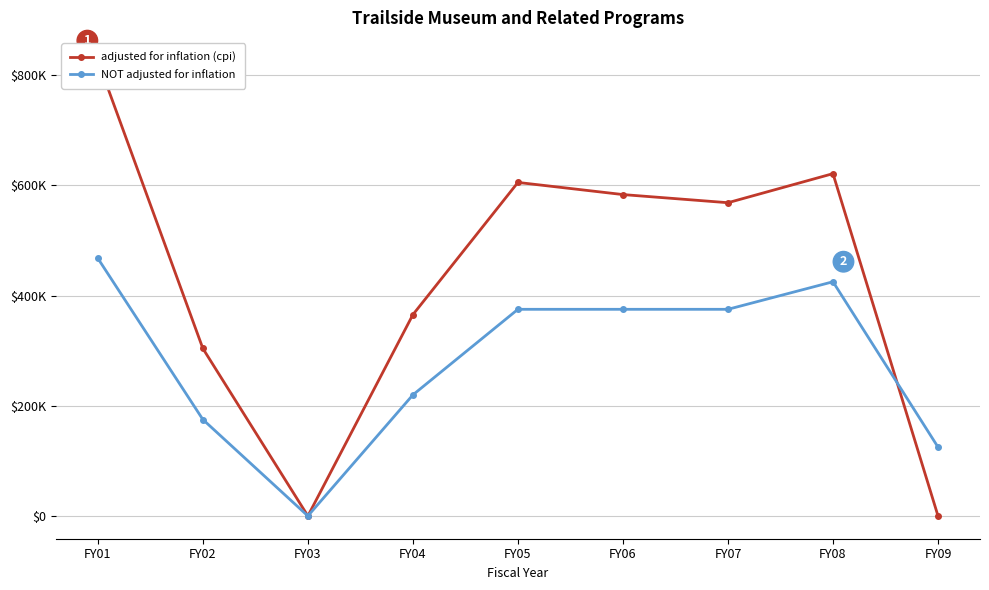

How many lines are shown in the chart?

2